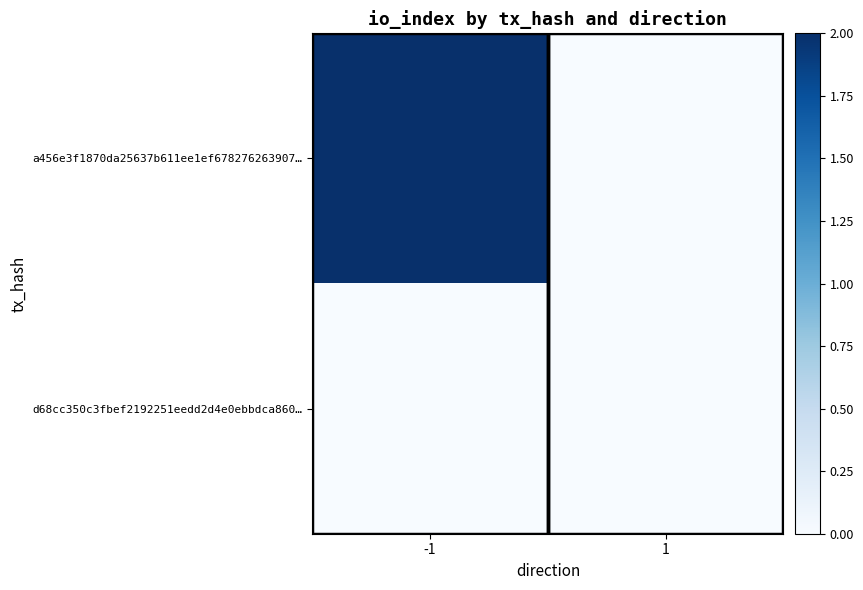

Which series has the largest range (max minus min)?

a456e3f1870da25637b611ee1ef678276263907…